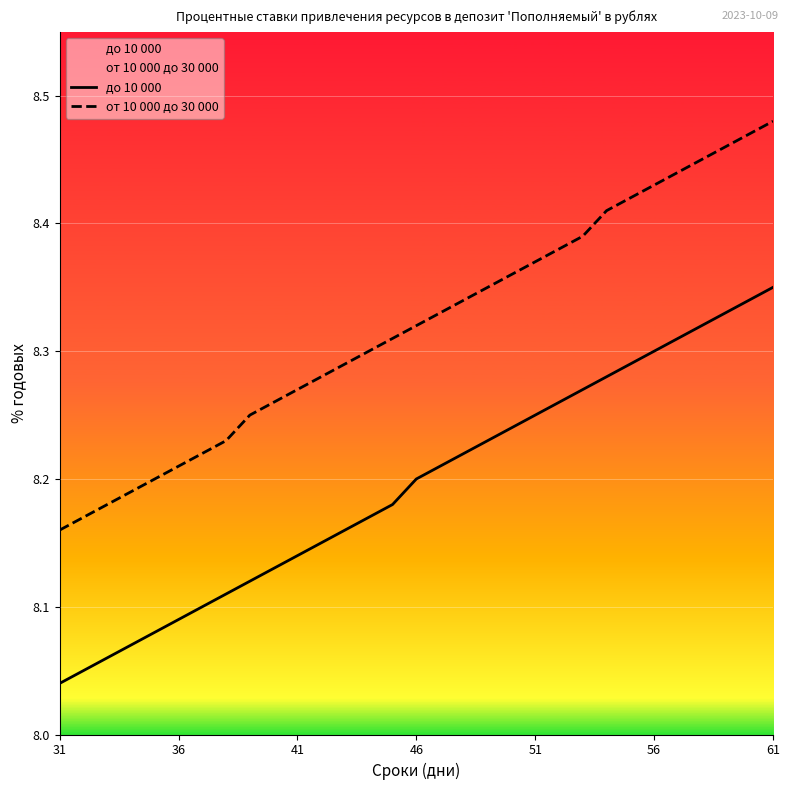

At which category is the sum across all series the highest?

61